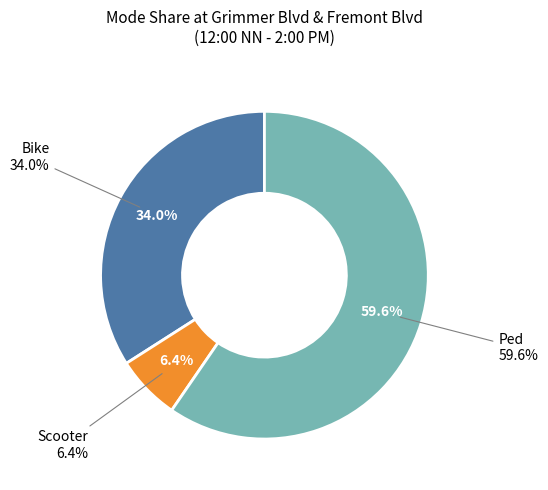

Which category has the smallest portion of the pie?

Scooter